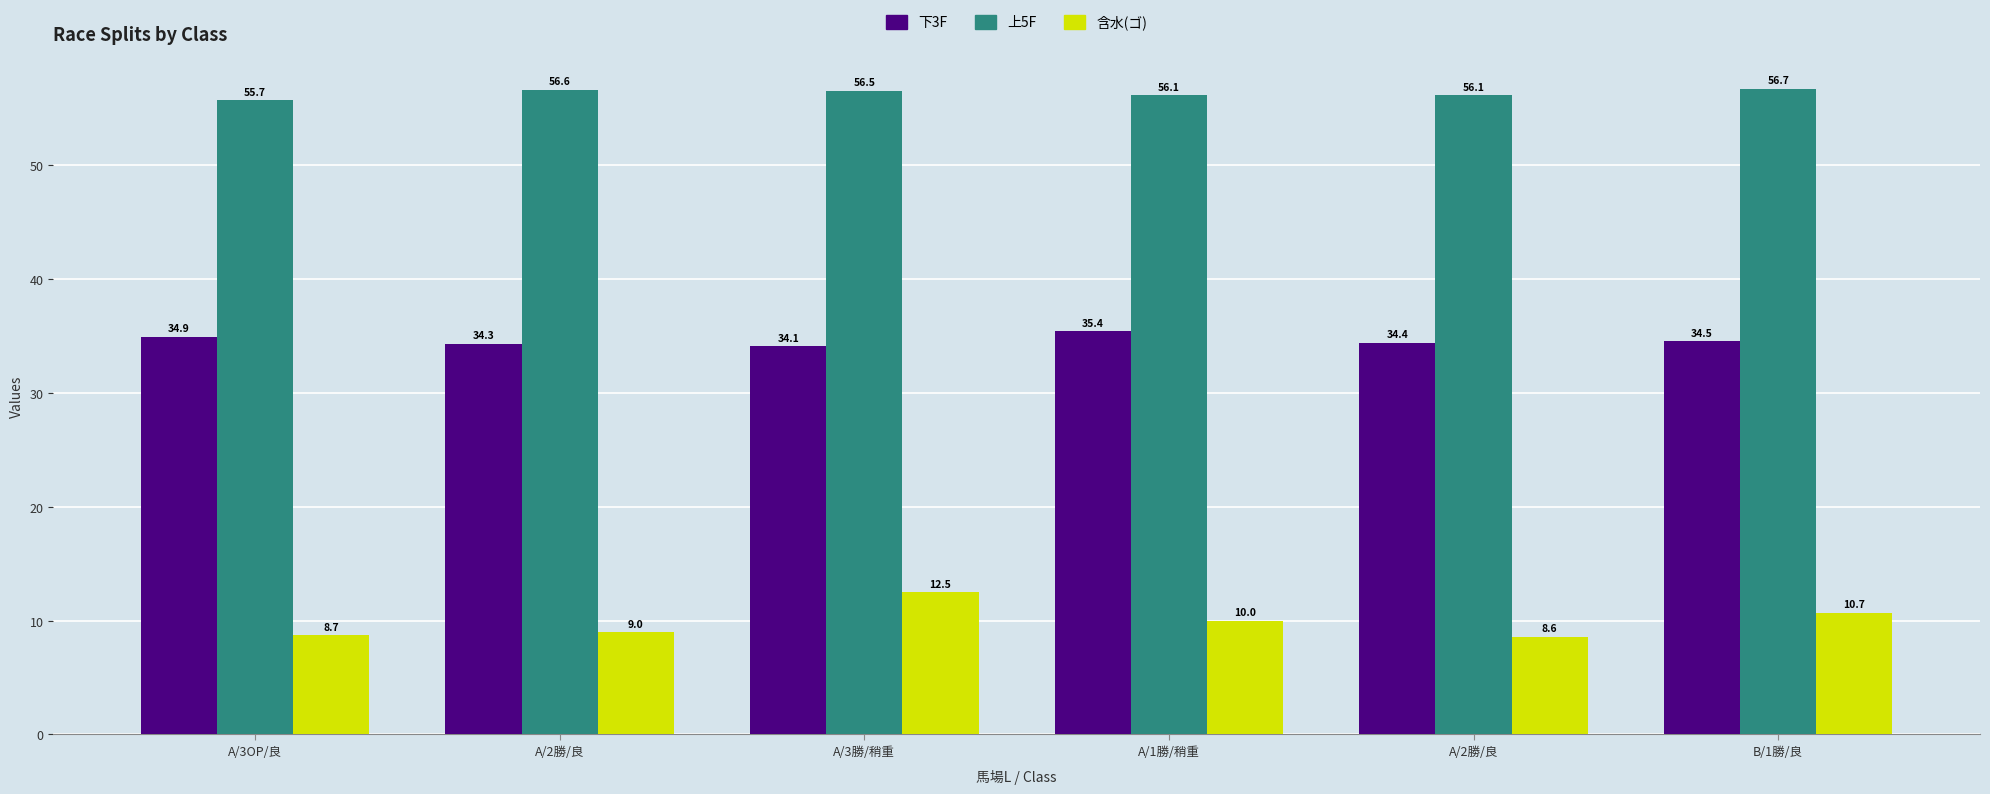

How many data points does each series have?

6